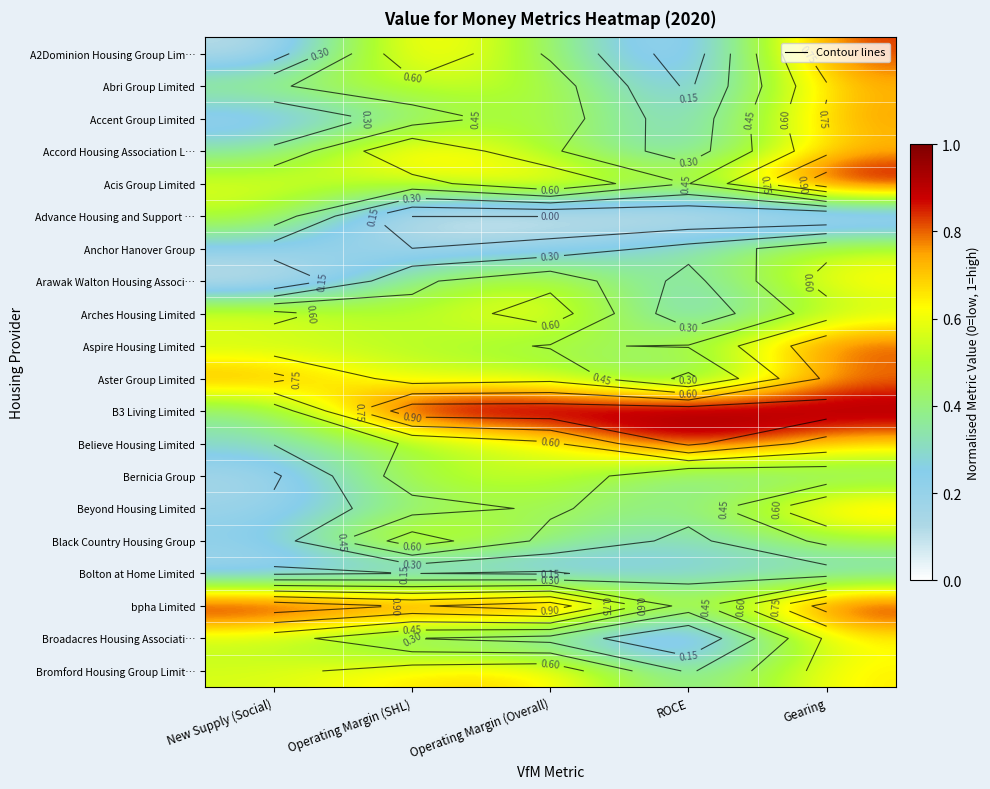

Rank the series at Gearing from lowest to highest value.

Advance Housing and Support …, Bolton at Home Limited, Bernicia Group, Black Country Housing Group, Arches Housing Limited, Anchor Hanover Group, Broadacres Housing Associati…, Bromford Housing Group Limit…, Arawak Walton Housing Associ…, Believe Housing Limited, Accord Housing Association L…, Abri Group Limited, Beyond Housing Limited, Accent Group Limited, Aster Group Limited, Aspire Housing Limited, A2Dominion Housing Group Lim…, bpha Limited, B3 Living Limited, Acis Group Limited